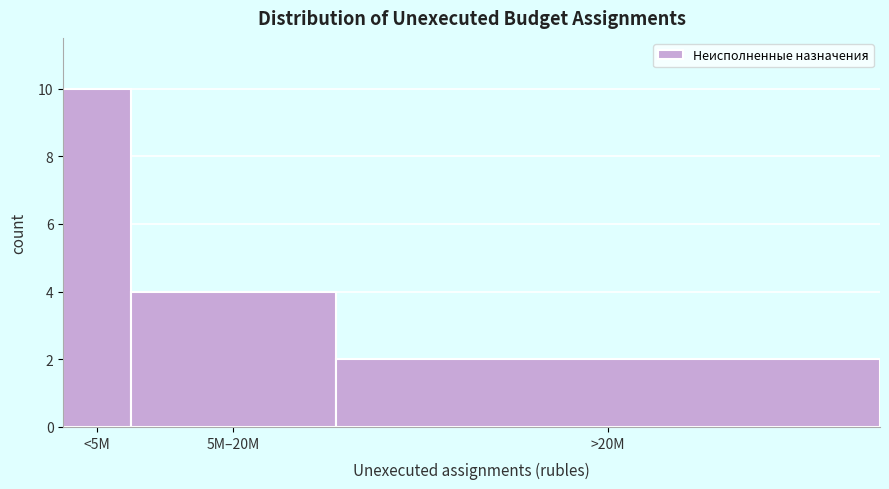

Reading left to right, extract all data points from this chart.

<5M=10	5M–20M=4	>20M=2